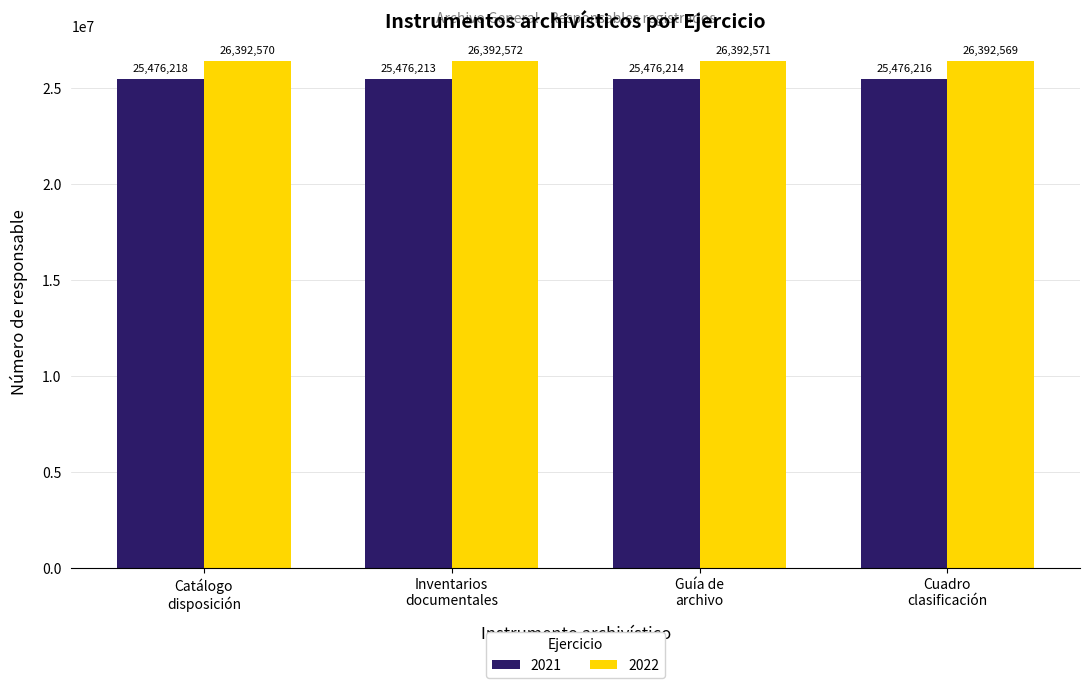

Which series has the largest range (max minus min)?

2021